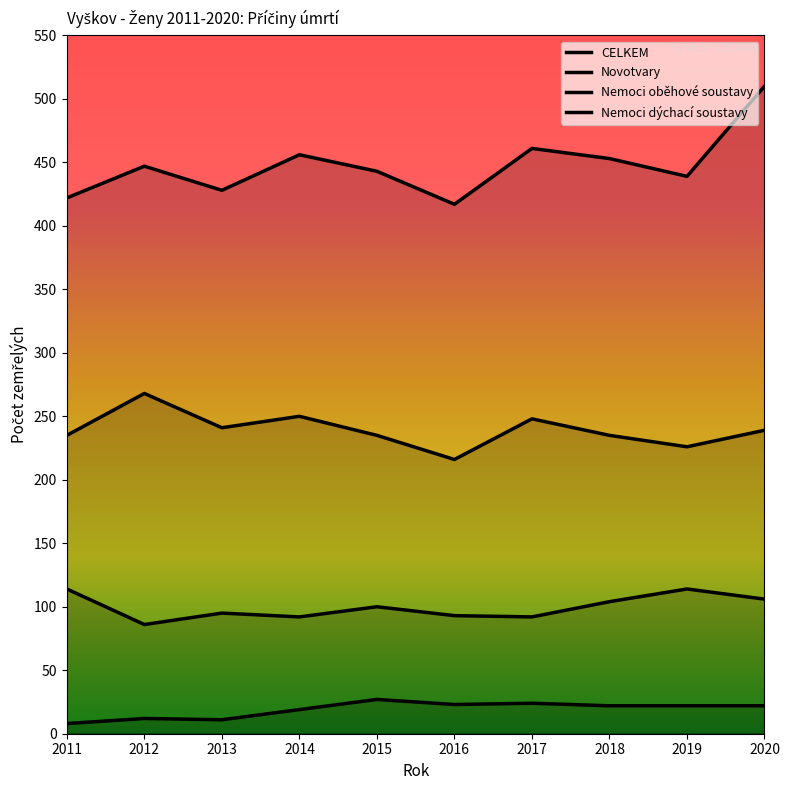

List the series in order of their peak value, lowest first.

Nemoci dýchací soustavy, Novotvary, Nemoci oběhové soustavy, CELKEM